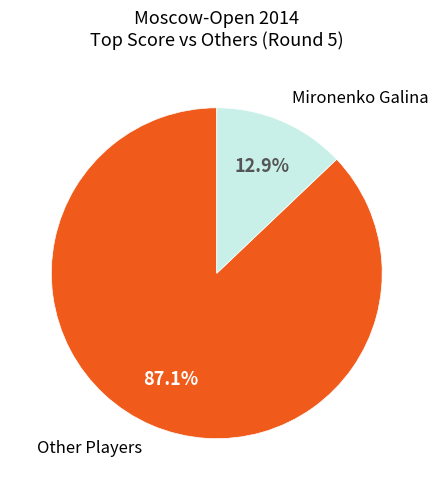

How many segments does this pie chart have?

2